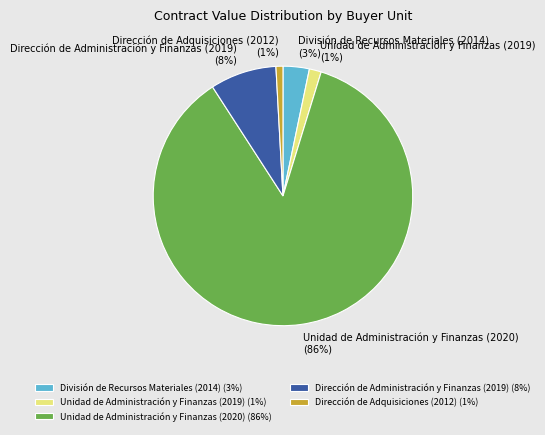

Between Unidad de Administración y Finanzas (2019) and Dirección de Administración y Finanzas (2019), which is larger?

Dirección de Administración y Finanzas (2019)